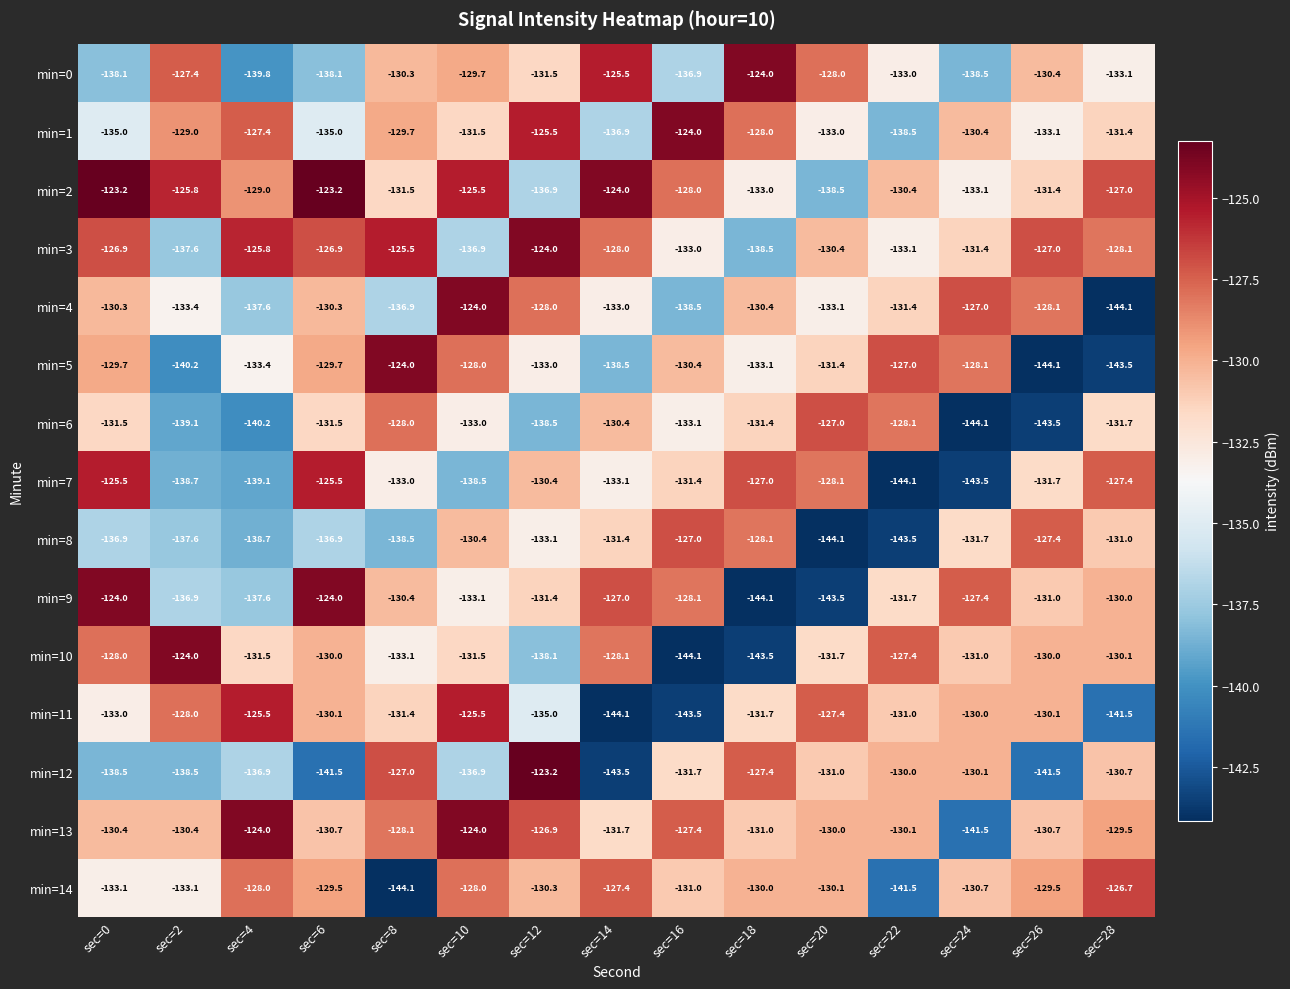

Rank the series at sec=12 from highest to lowest value.

min=12, min=3, min=1, min=13, min=4, min=14, min=7, min=9, min=0, min=5, min=8, min=11, min=2, min=10, min=6